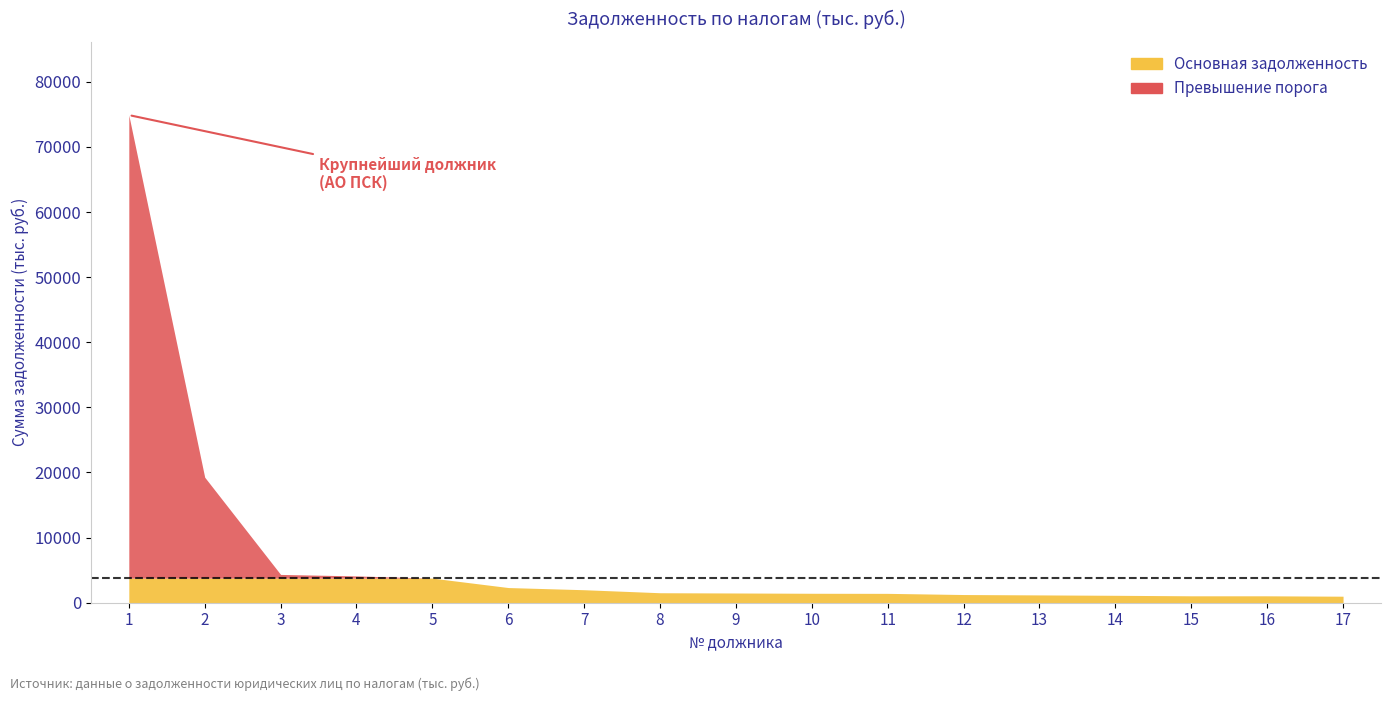

What is the value of the 14th point from the left?

1139